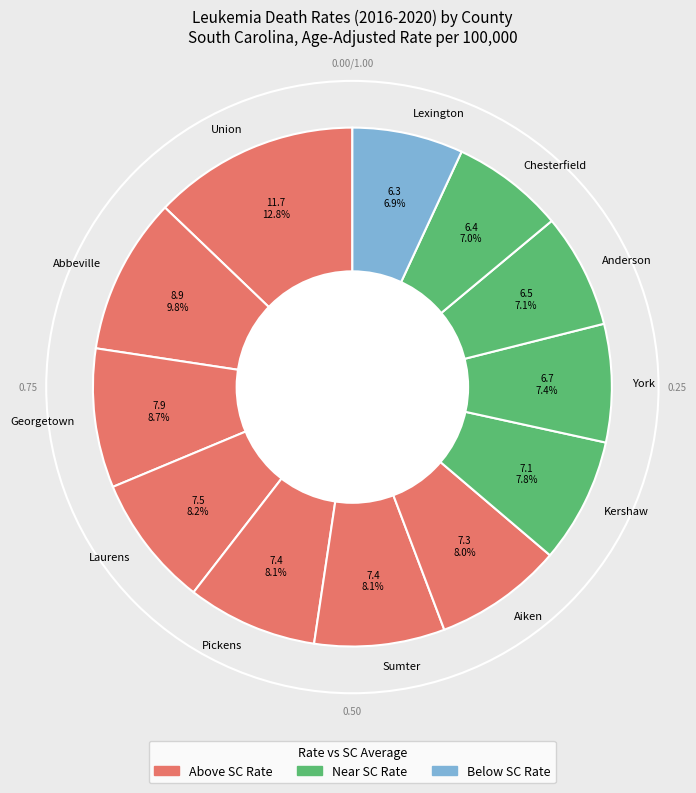

To the nearest percent, what percentage of the pie is Anderson?

7%